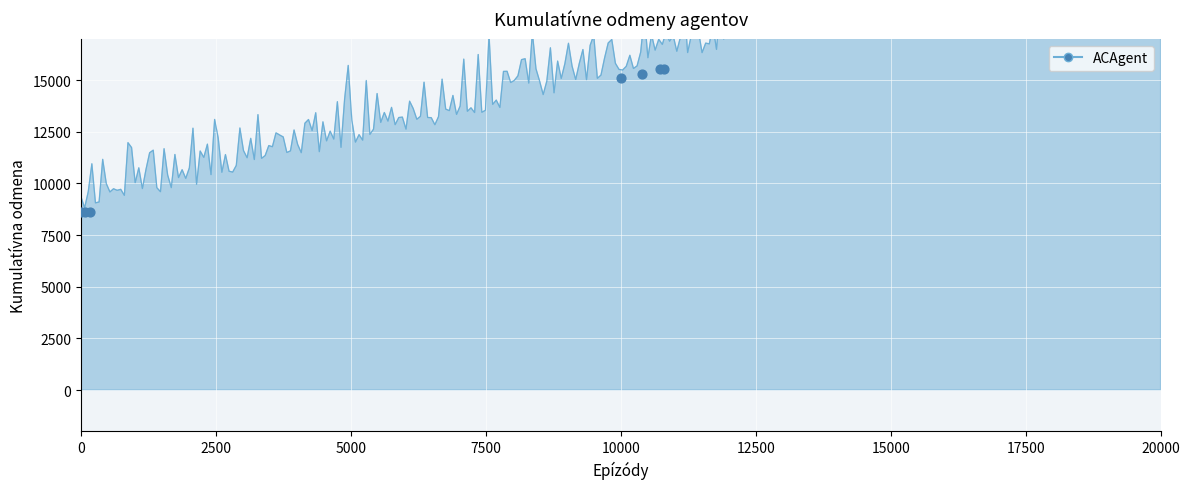

Approximately how many times larger is the value at 7853 compared to 7853?

1.0